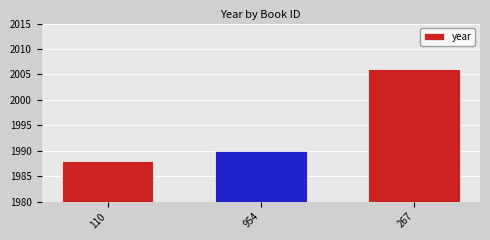

True or false: the data shows 1988 at 110.

True